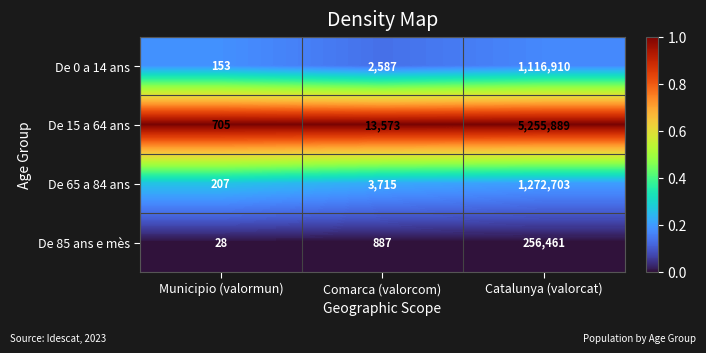

How many series are shown in this chart?

4